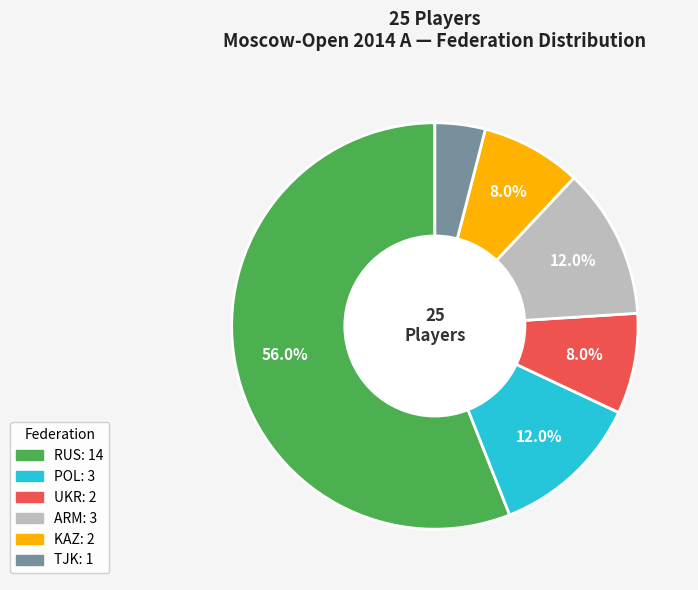

Count the number of slices in the pie.

6